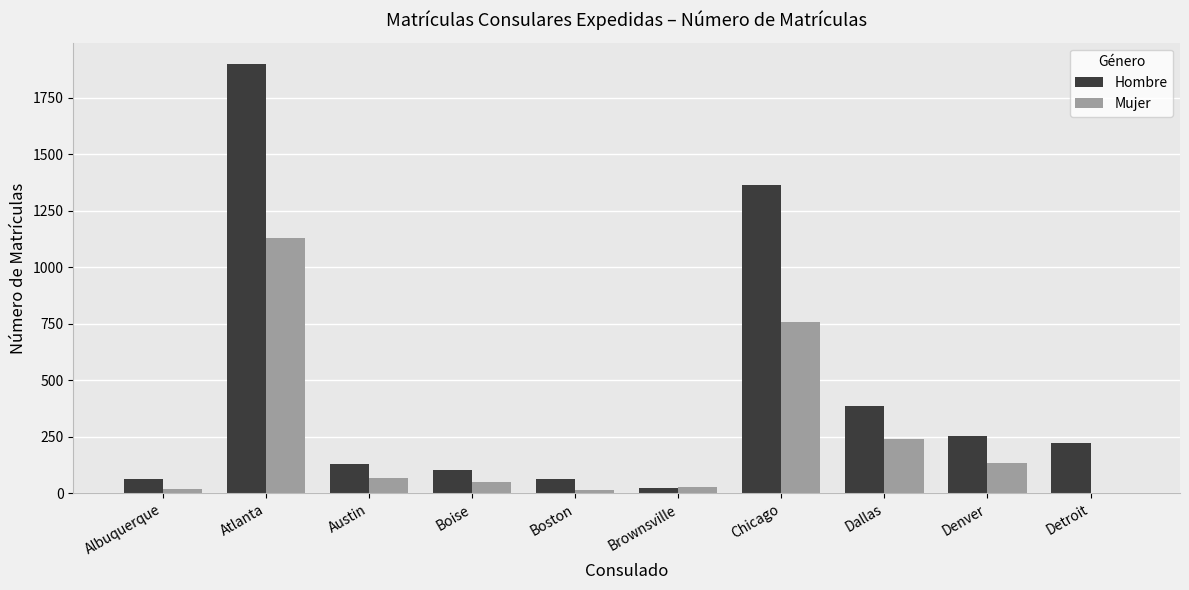

How many data points does each series have?

10